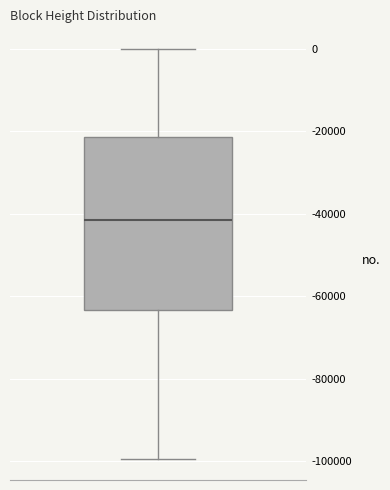

Read this box plot against the y-axis: the position of the median line, the range covered by the box, and the ends of both whiskers. The values are not printed on the chart, so give them approximately, as read against the axis.

median -42000, box -64000 to -22000, whiskers -100000 to 0